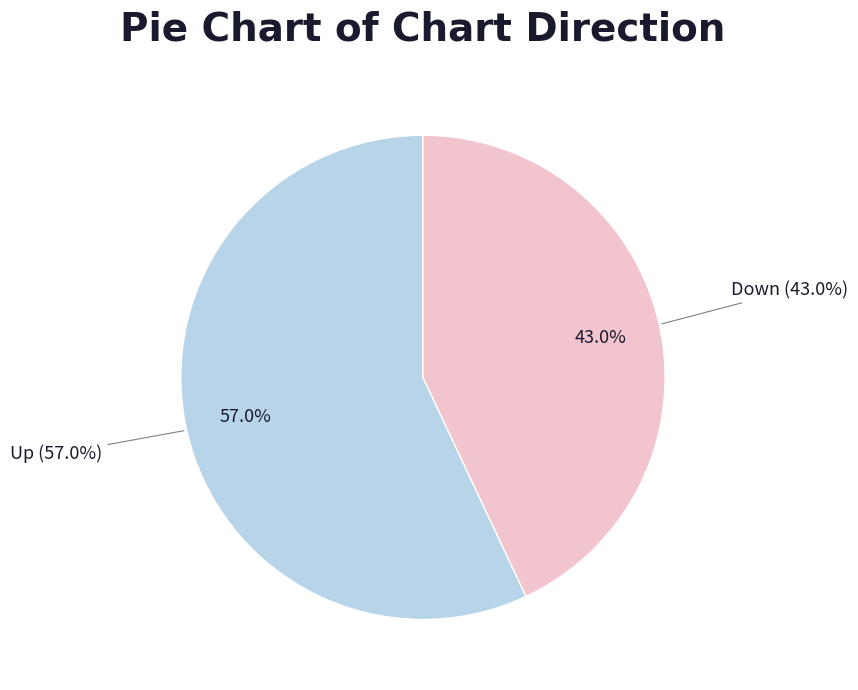

Does down represent more than half of the total?

No